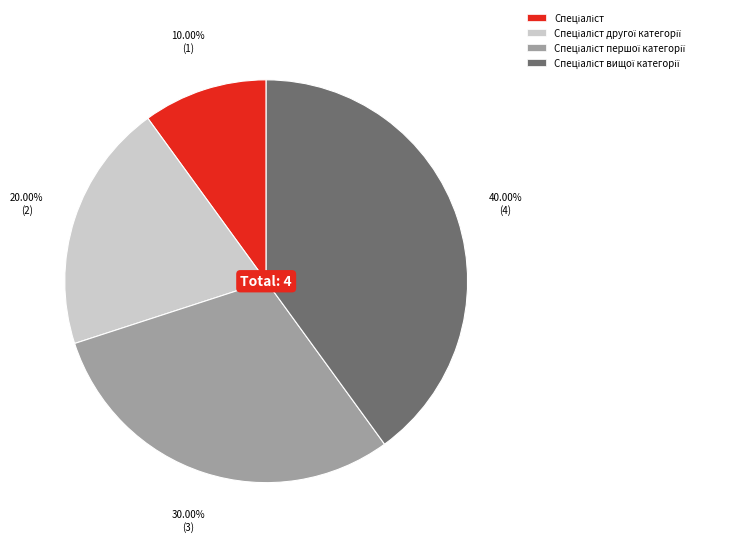

Does any single category account for the majority?

No